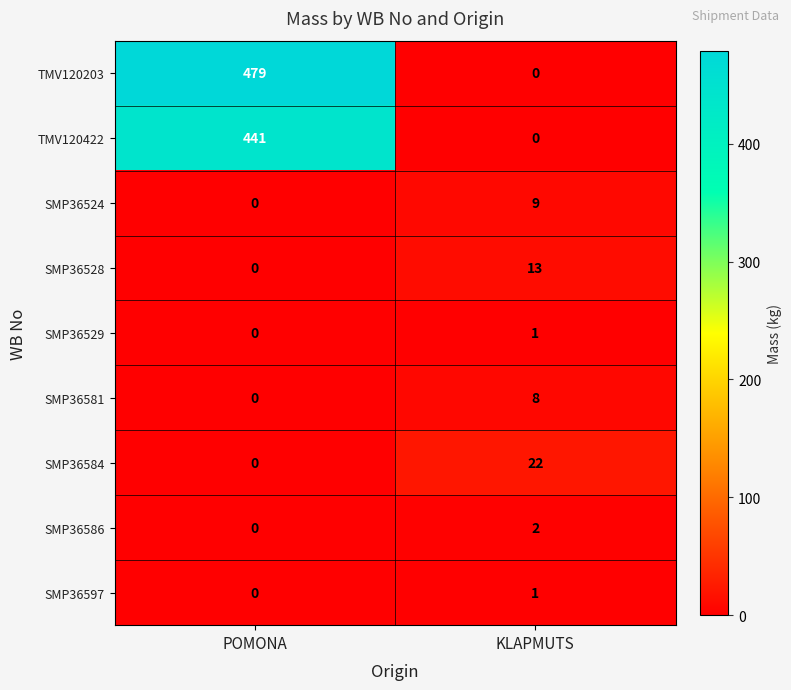

How many series are shown in this chart?

9